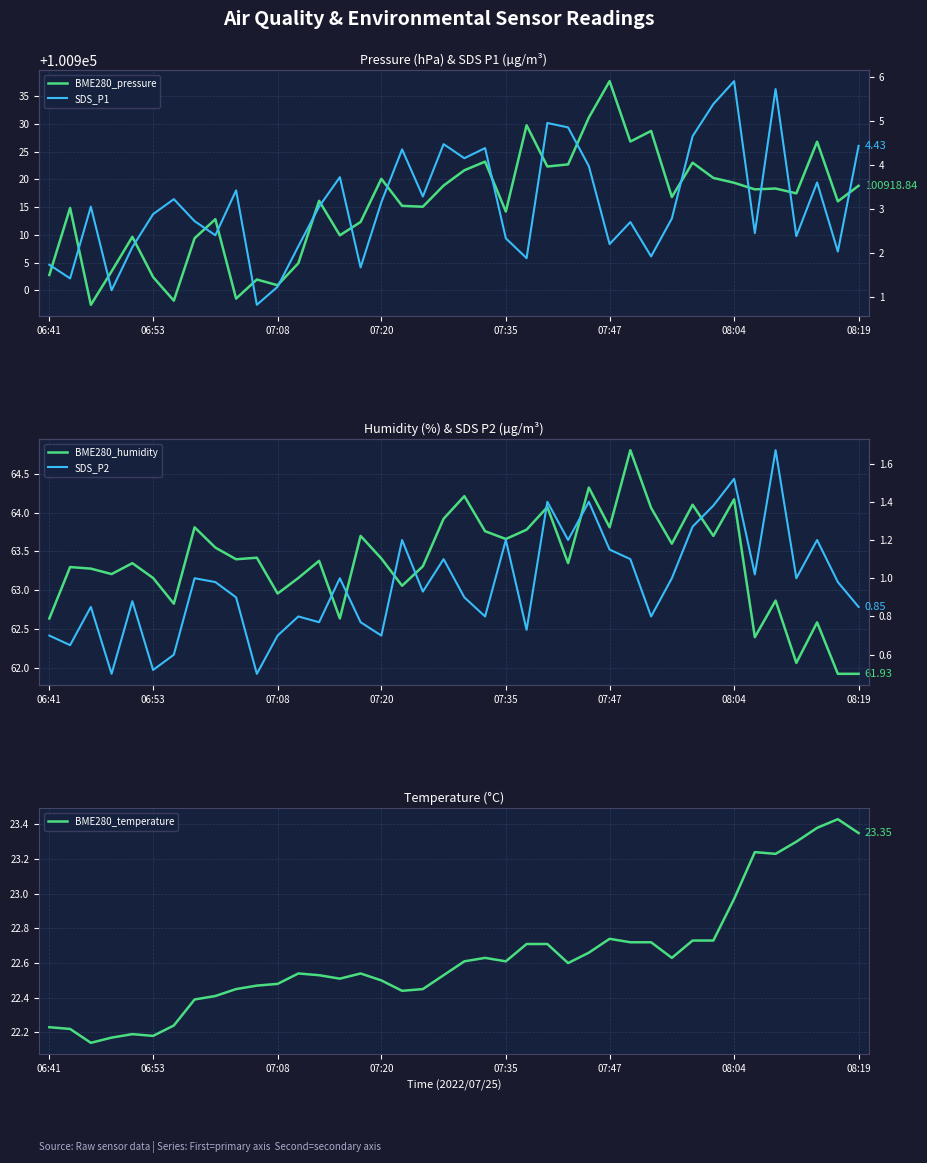

How many lines are shown in the chart?

5